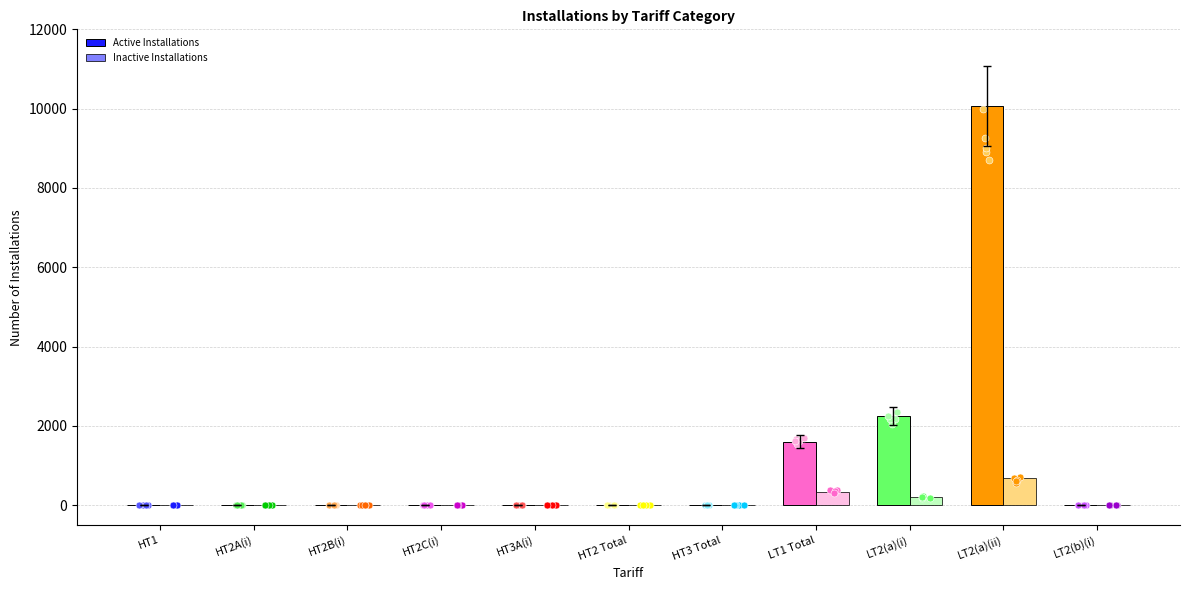

What are all the series names shown in the legend?

Active Installations, Inactive Installations